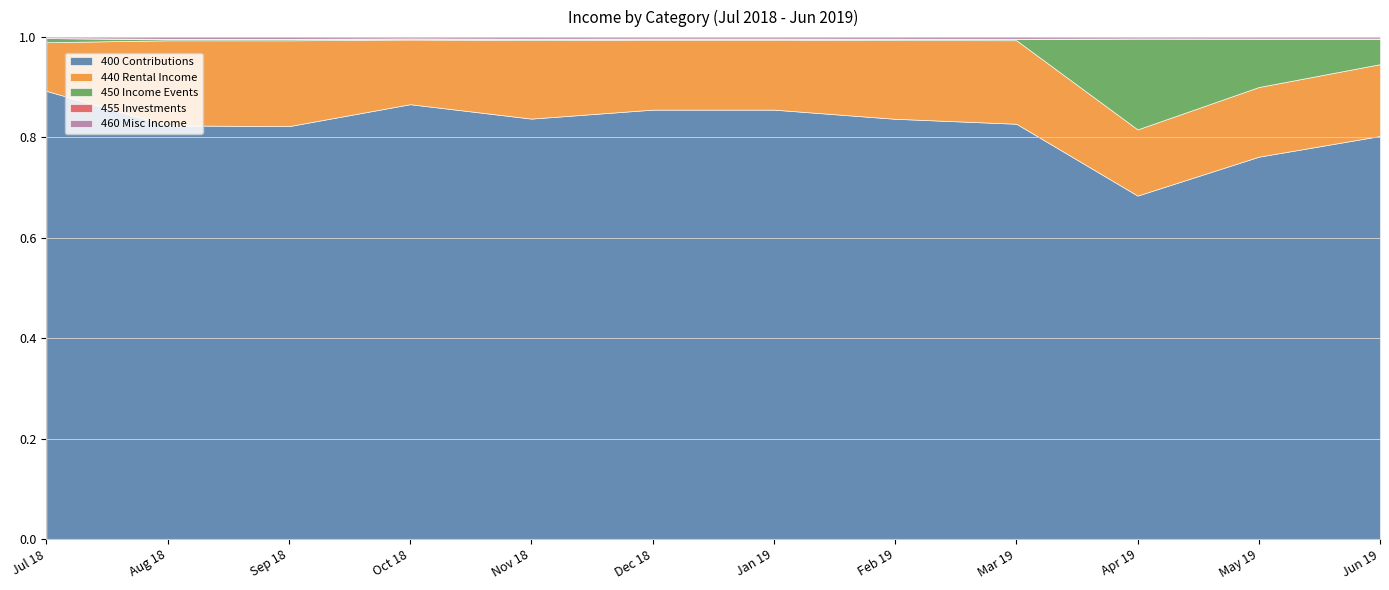

Which series has the widest spread of values?

400 Contributions